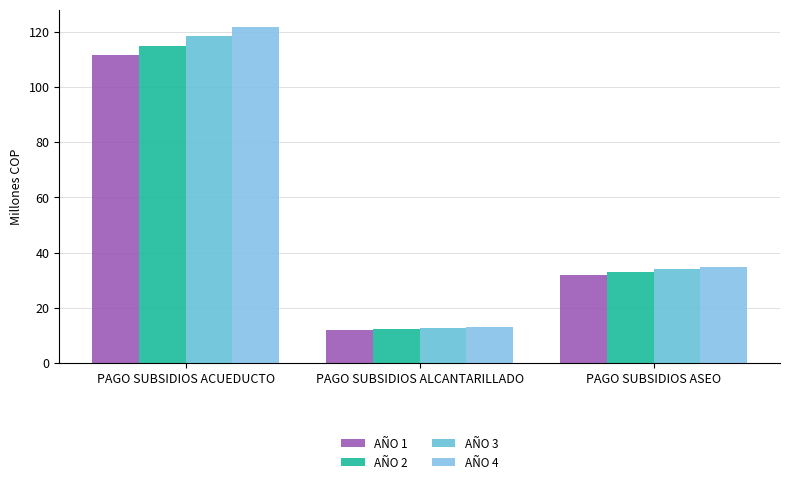

What is the difference between the AÑO 2 values at PAGO SUBSIDIOS ALCANTARILLADO and PAGO SUBSIDIOS ASEO?

20.6